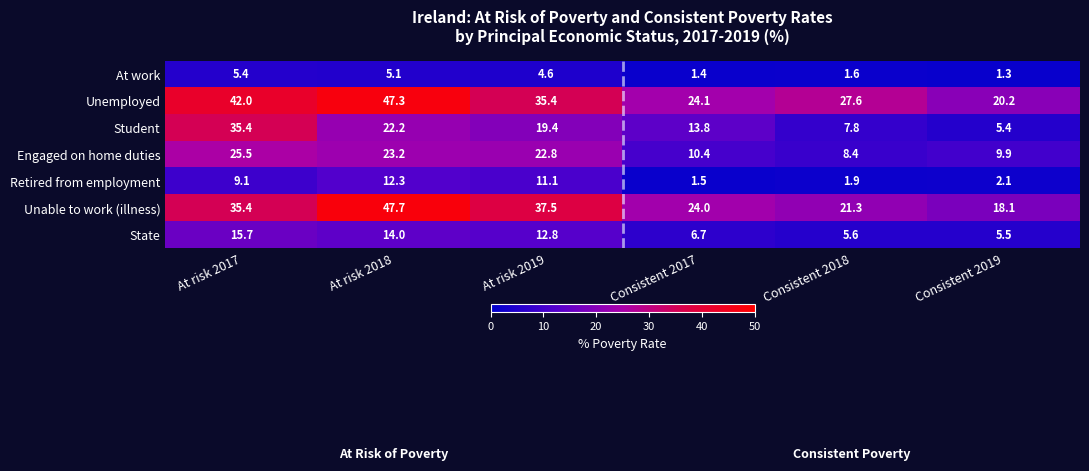

The Retired from employment series shows 1.9 at Consistent 2018. True or false?

True